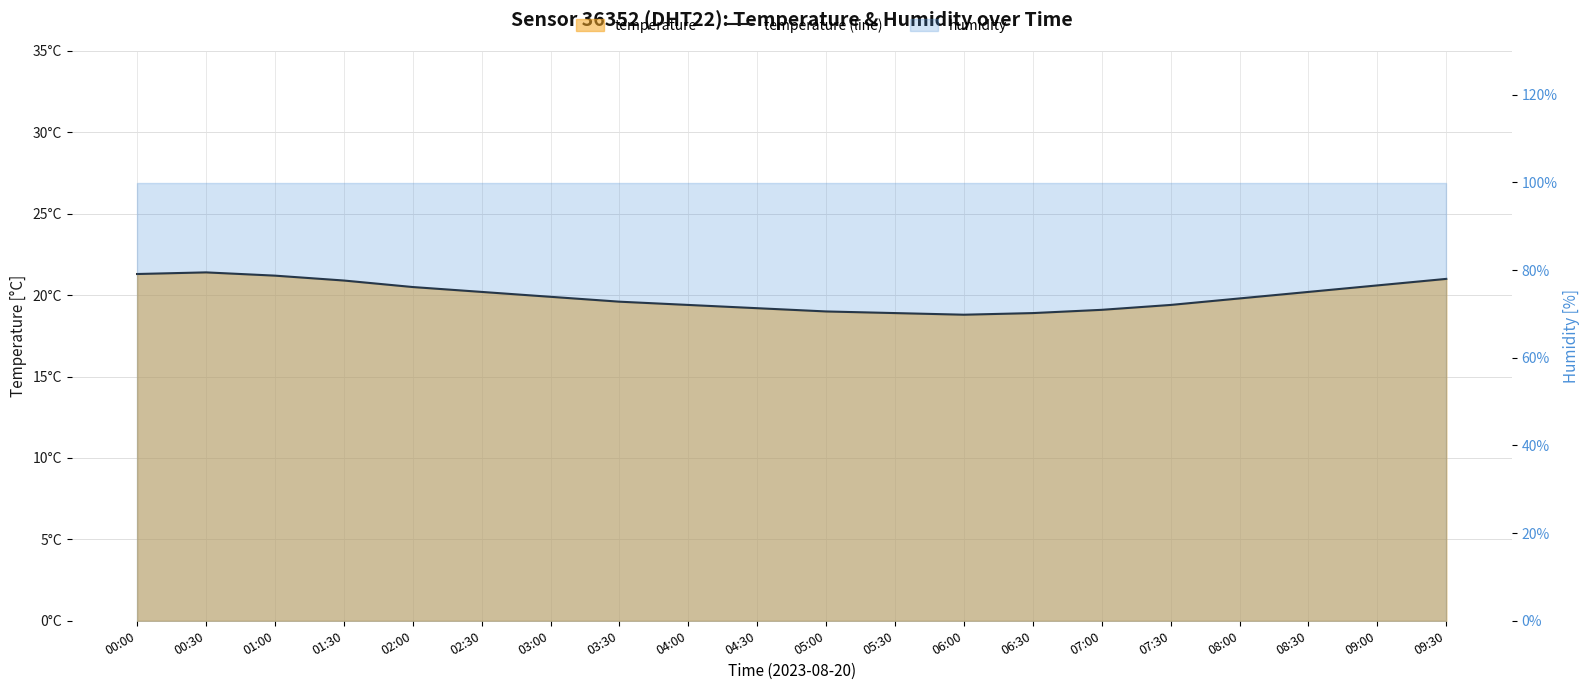

Where does the data first go above 19?

00:00